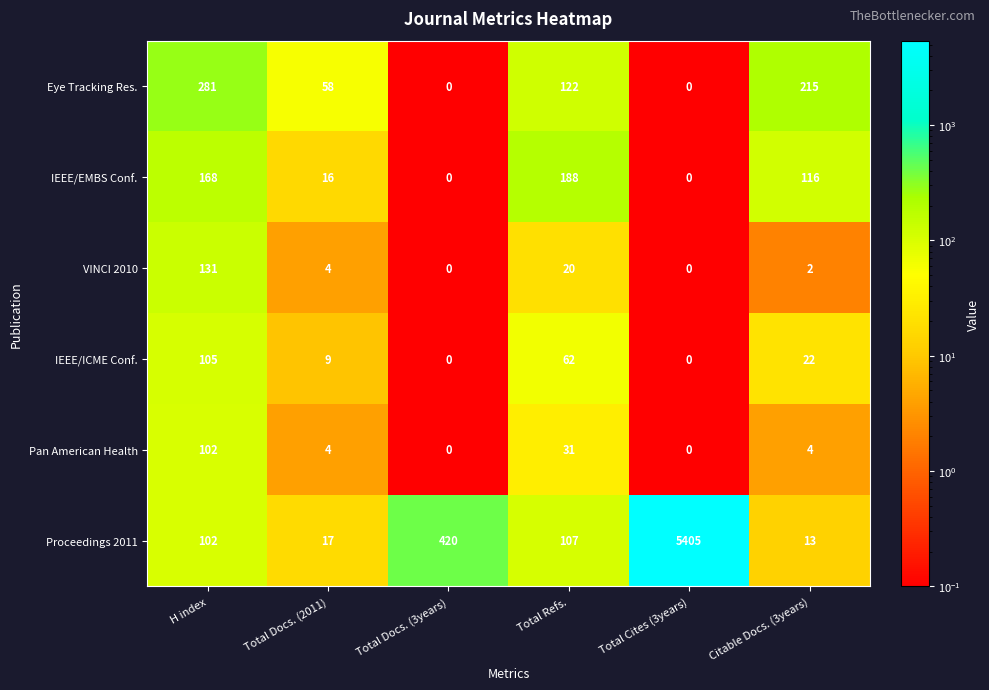

At which category does the chart reach its peak across all series?

Total Cites (3years)